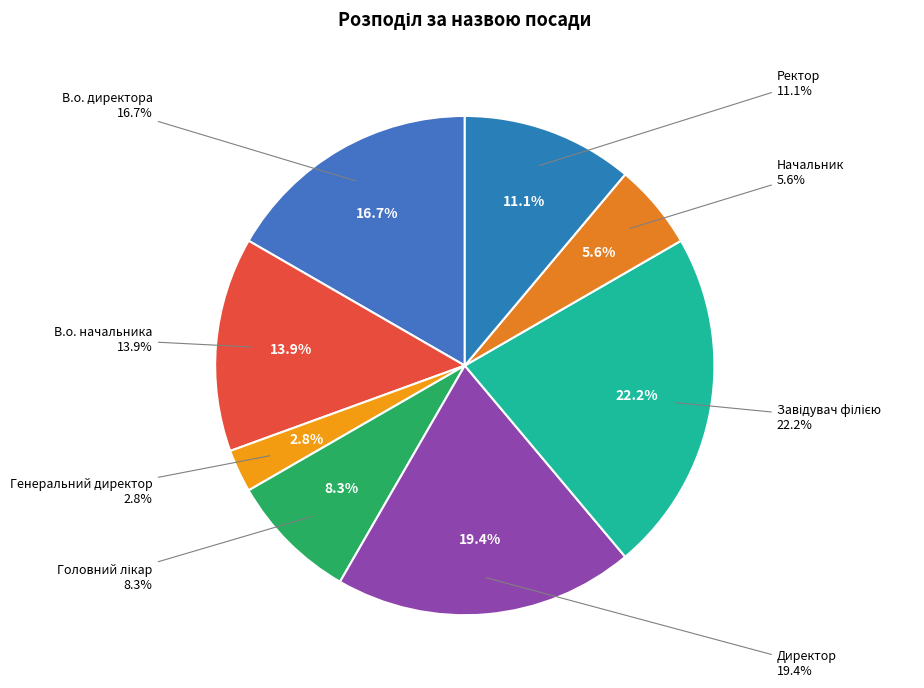

Does any single category account for the majority?

No